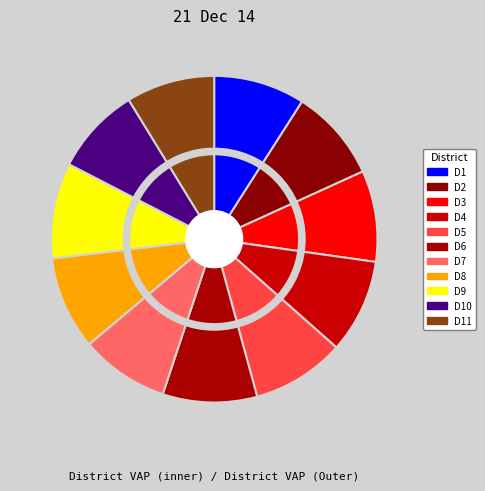

How much of the chart is everything except District 10?

91.3%